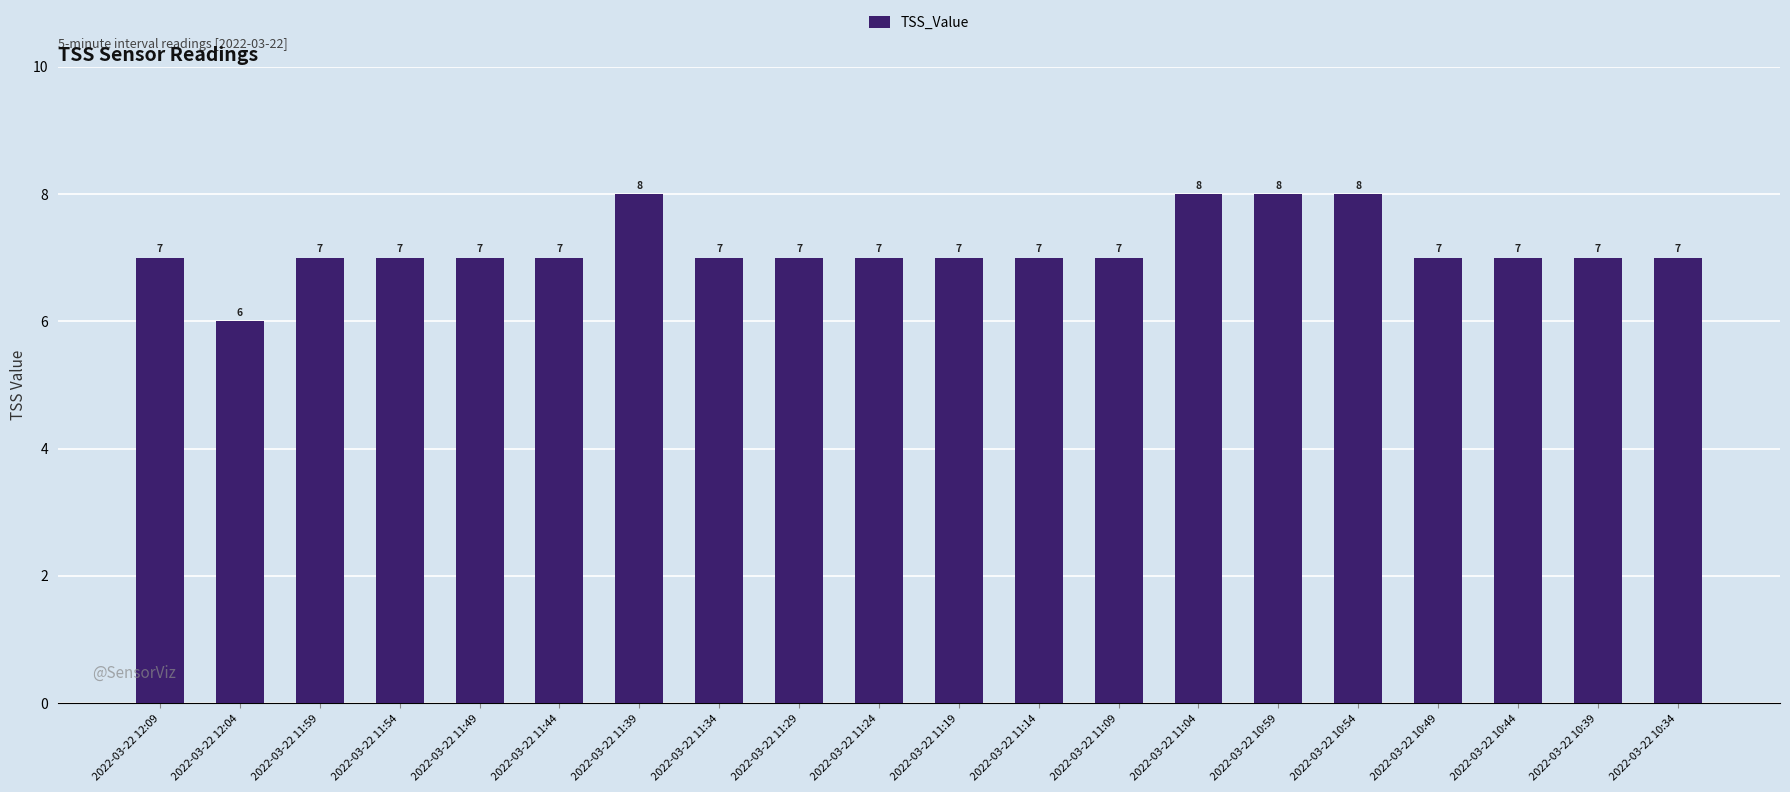

Reading left to right, what are all the values shown in this chart?

2022-03-22 12:09=7	2022-03-22 12:04=6	2022-03-22 11:59=7	2022-03-22 11:54=7	2022-03-22 11:49=7	2022-03-22 11:44=7	2022-03-22 11:39=8	2022-03-22 11:34=7	2022-03-22 11:29=7	2022-03-22 11:24=7	2022-03-22 11:19=7	2022-03-22 11:14=7	2022-03-22 11:09=7	2022-03-22 11:04=8	2022-03-22 10:59=8	2022-03-22 10:54=8	2022-03-22 10:49=7	2022-03-22 10:44=7	2022-03-22 10:39=7	2022-03-22 10:34=7